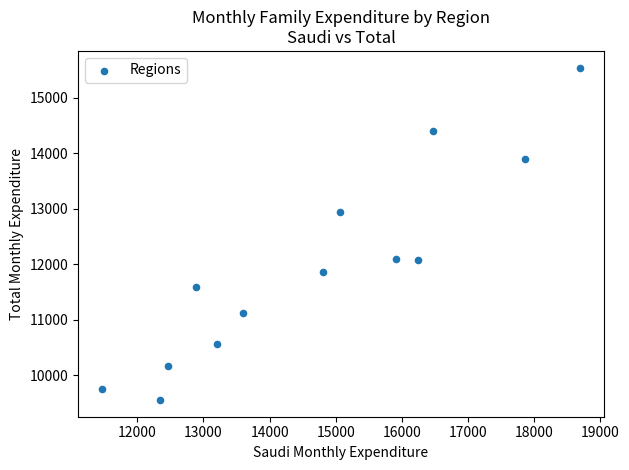

What is the range of Y values (max minus min)?

5990.1